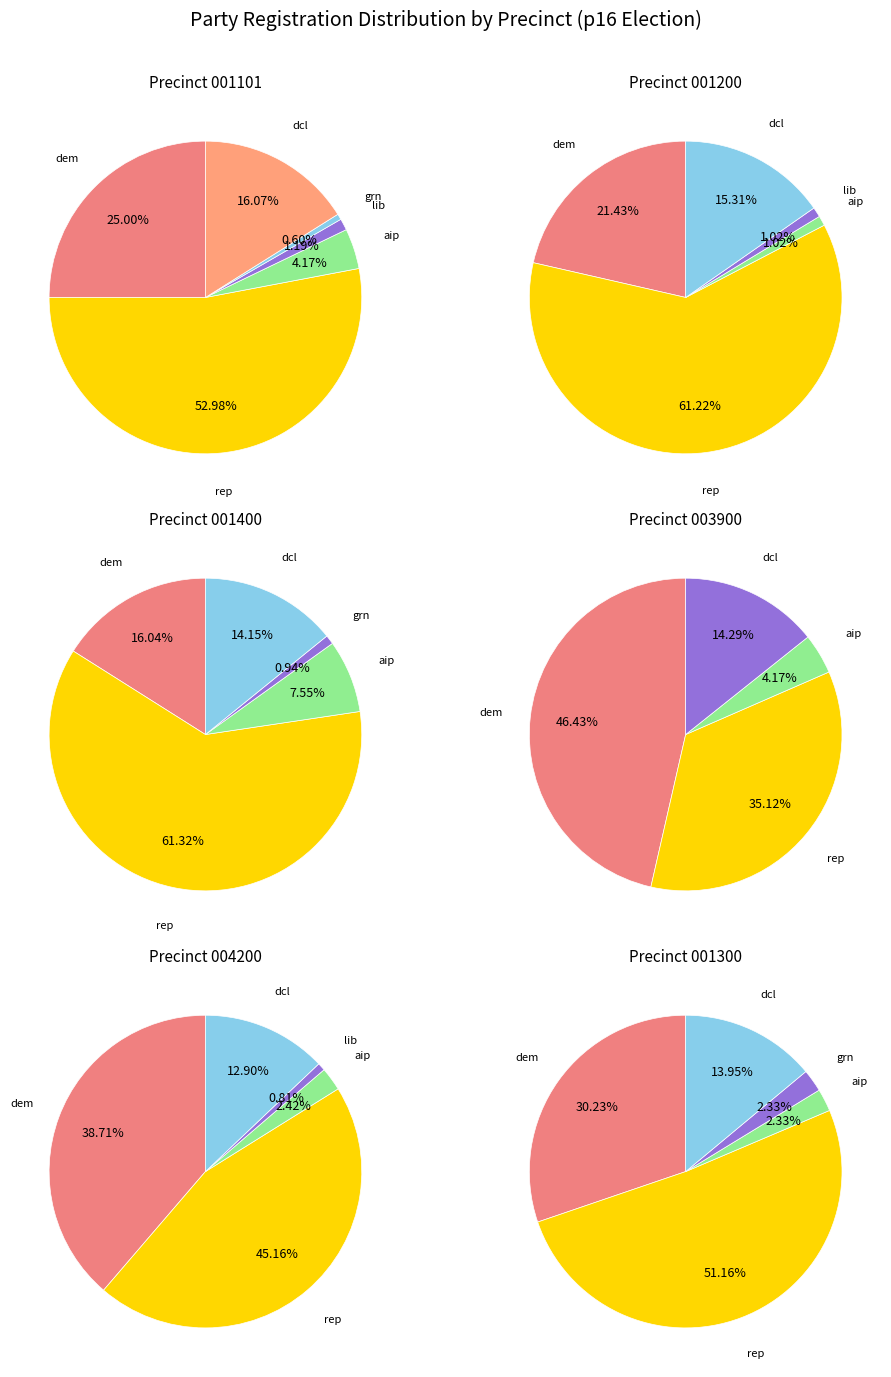

Which has a higher value, grn or dem?

dem